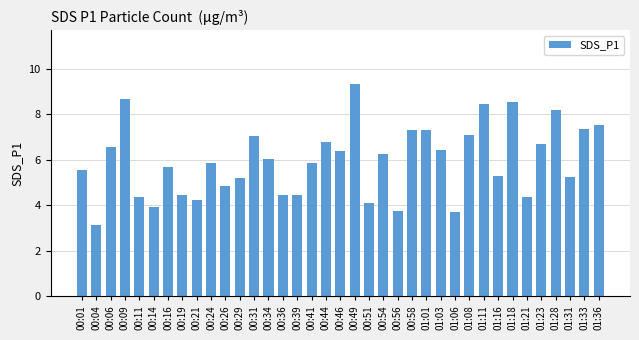

What is the label of the 21st bar from the left?

00:51